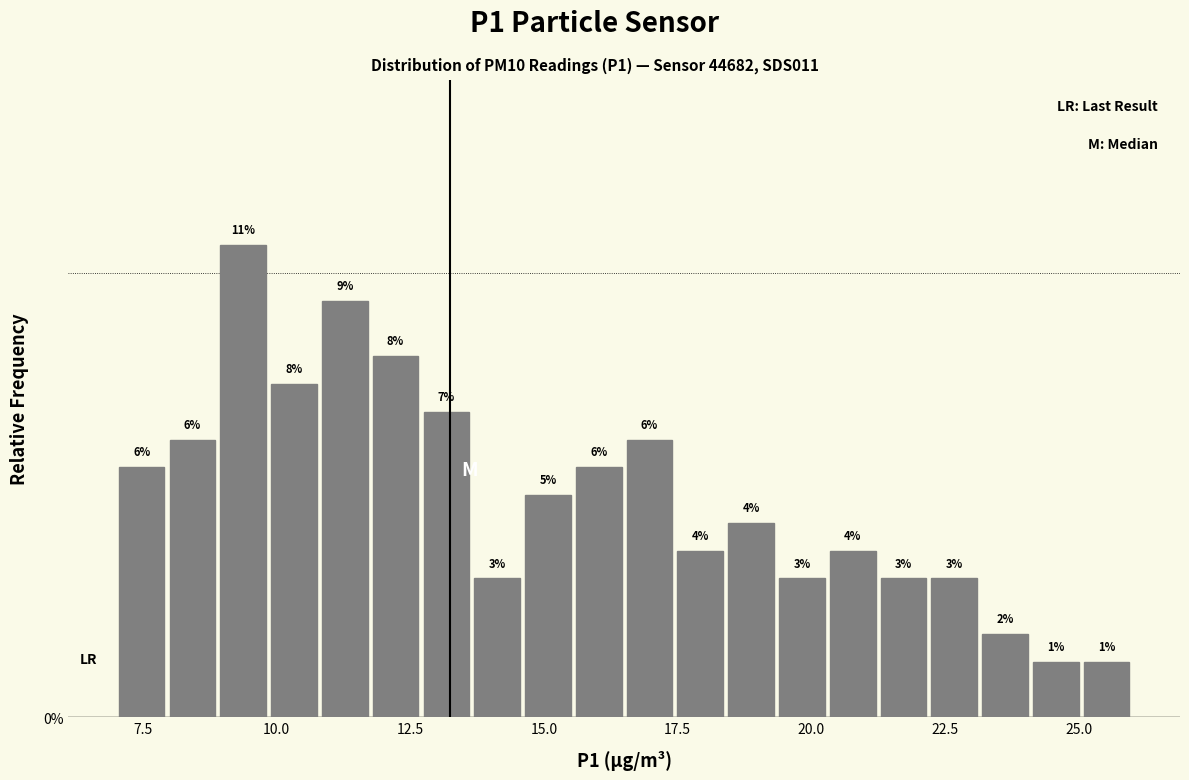

Read against the x-axis, roughly where is the centre of the tallest bar?

9.5